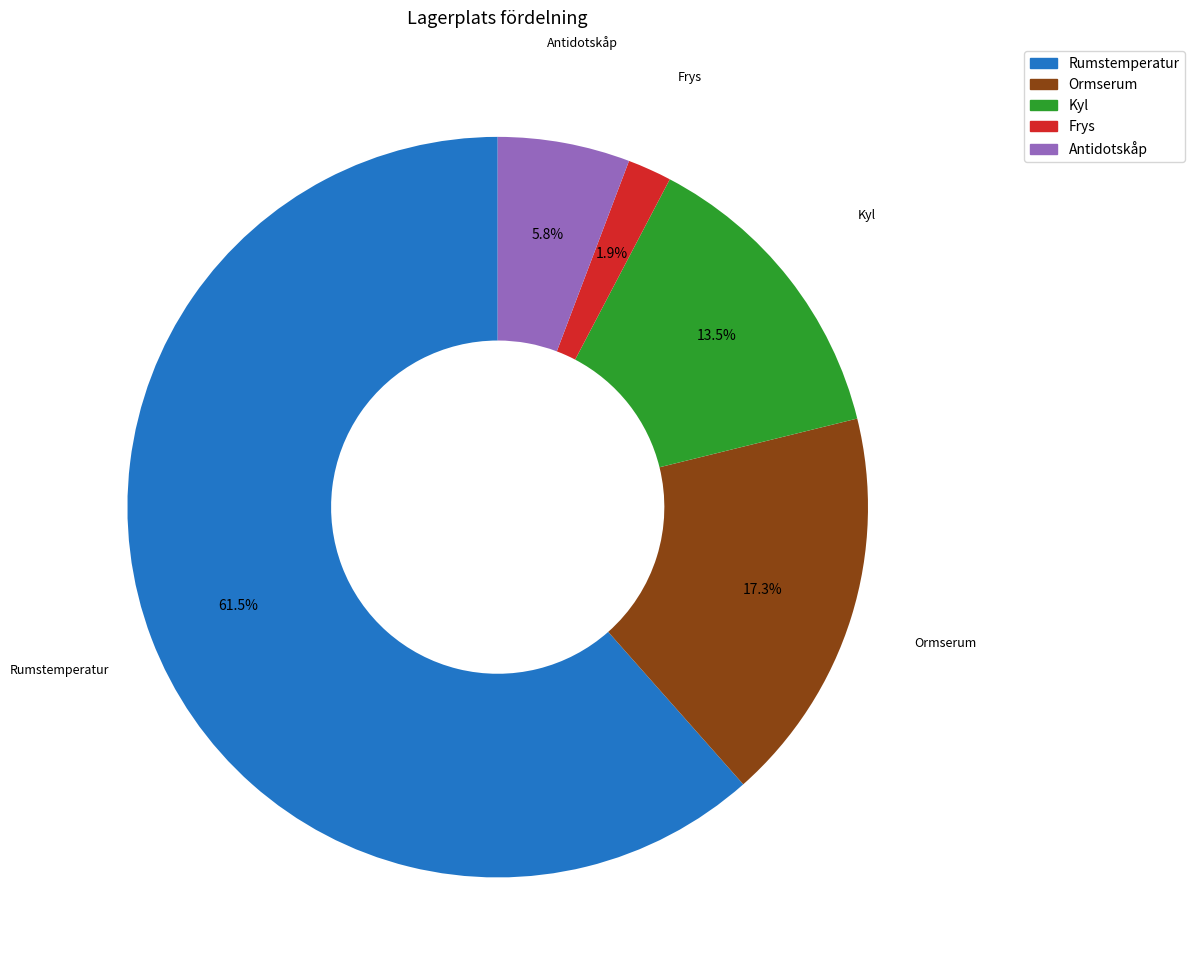

To the nearest percent, what is the difference between the Kyl and Ormserum slice percentages?

4%